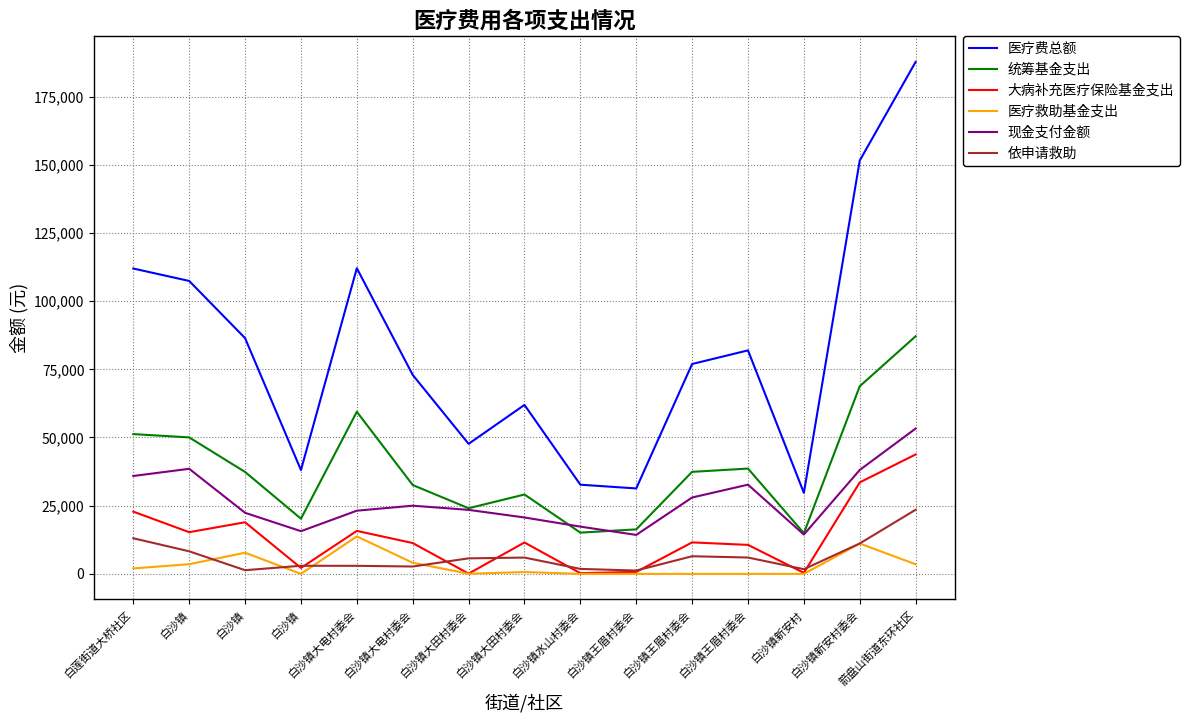

Reading right to left, extract all data points from this chart.

医疗费总额: 187704.8	151549.6	29715.6	81940.1	76945.4	31324.5	32692.4	61947.0	47665.5	72950.1	112069.6	38056.5	86427.2	107393.1	111948.4
统筹基金支出: 87114.6	68798.0	14925.0	38602.7	37405.8	16313.1	15121.2	29102.8	24059.7	32575.8	59422.8	20227.1	37367.2	50034.6	51242.3
大病补充医疗保险基金支出: 43788.7	33536.9	376.8	10627.4	11542.7	727.3	251.9	11502.9	90.4	11300.9	15754.1	2180.5	18923.5	15286.2	22814.3
医疗救助基金支出: 3516.9	11117.8	0.0	0.0	0.0	0.0	0.0	665.3	52.9	4077.0	13726.6	0.0	7749.1	3548.7	2000.0
现金支付金额: 53284.5	38096.9	14413.8	32710.0	27996.9	14284.1	17319.2	20676.1	23462.6	24996.5	23166.2	15648.9	22387.5	38523.7	35891.8
依申请救助: 23506.2	11147.8	1710.7	5990.9	6460.7	1218.1	1823.5	5975.6	5690.0	2702.8	2950.1	2972.2	1344.5	8271.1	13053.6